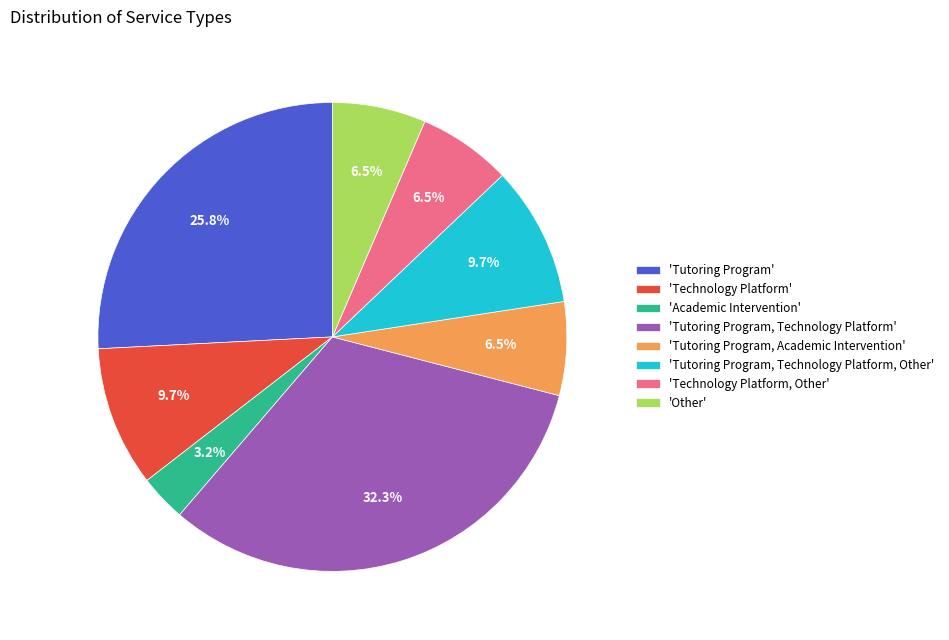

Between 'Other' and 'Tutoring Program, Technology Platform', which is larger?

'Tutoring Program, Technology Platform'